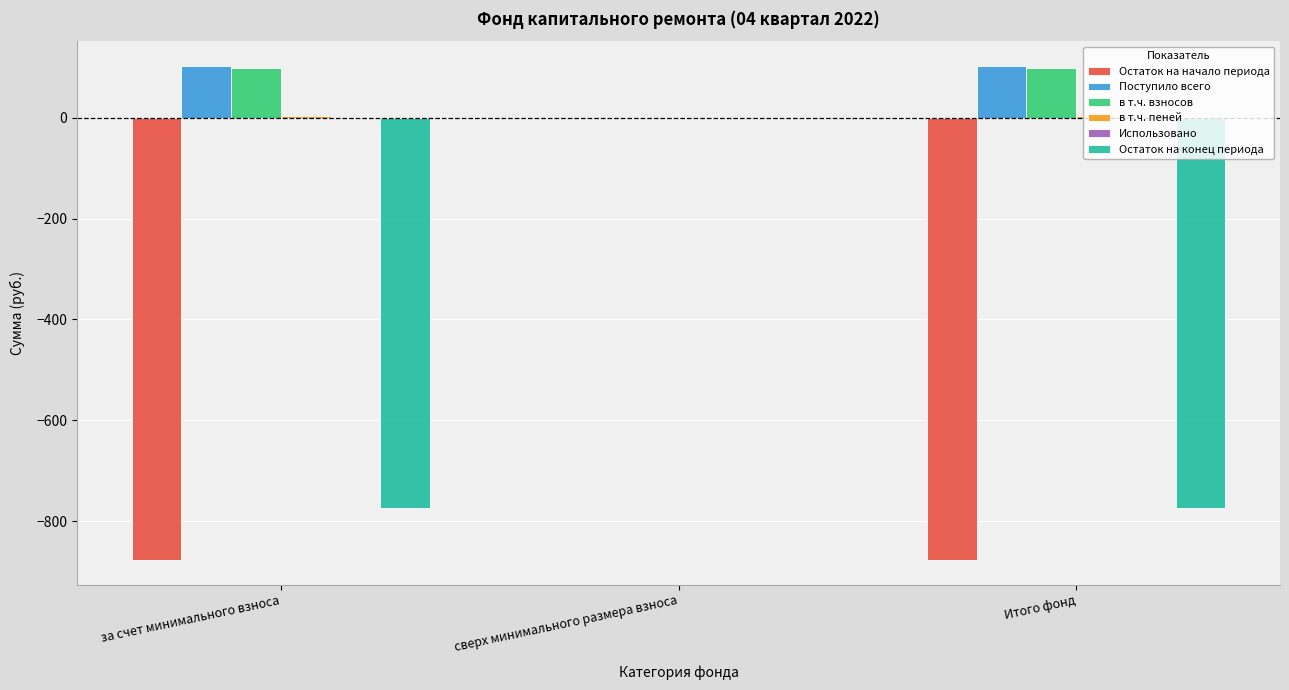

How many groups of bars are there?

3